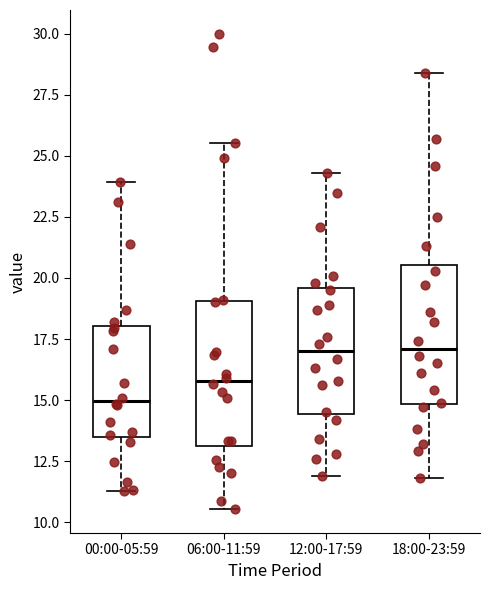

Reading left to right, read every box against the y-axis: the position of its median line, the range the box covers, and the ends of its whiskers. The values are not printed on the chart, so give them approximately, as read against the axis.

00:00-05:59: median 15.0, box 13.5 to 18.0, whiskers 11.5 to 24.0
06:00-11:59: median 16.0, box 13.0 to 19.0, whiskers 10.5 to 25.5
12:00-17:59: median 17.0, box 14.5 to 19.5, whiskers 12.0 to 24.5
18:00-23:59: median 17.0, box 15.0 to 20.5, whiskers 12.0 to 28.5